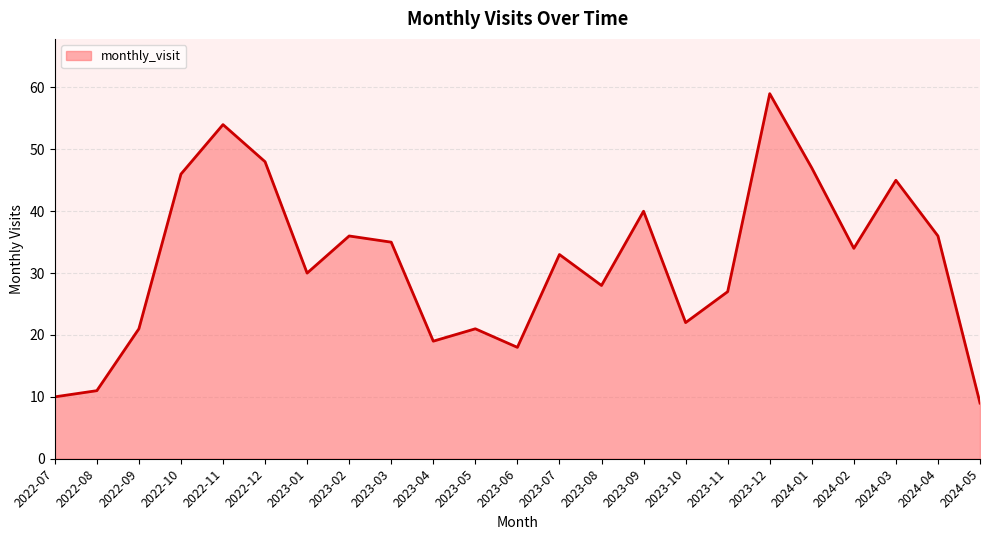

What is the average value?

32